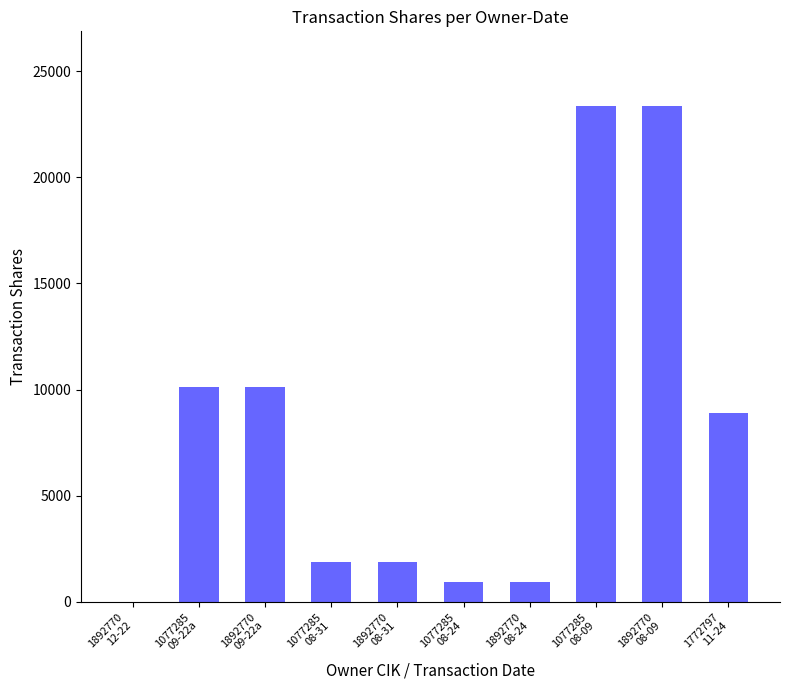

What is the maximum value shown in the chart?

23365